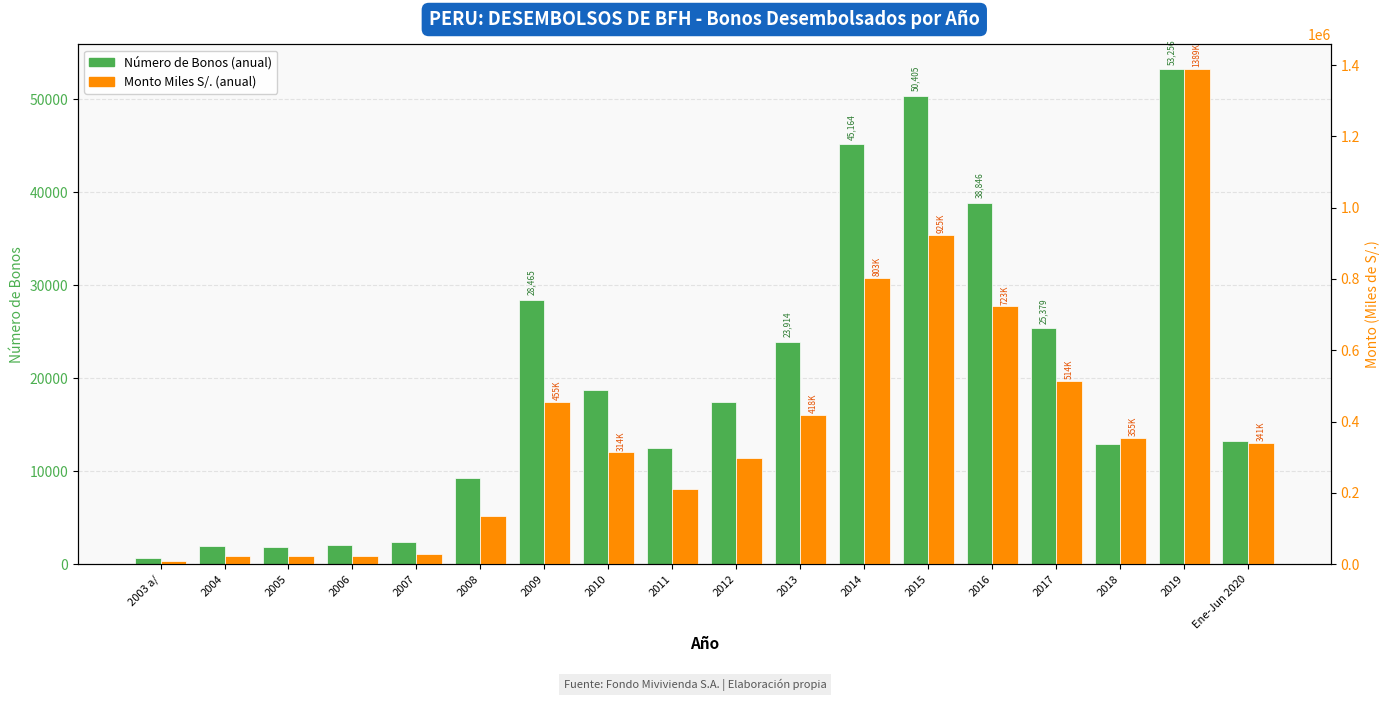

What position from the left is 2009?

7